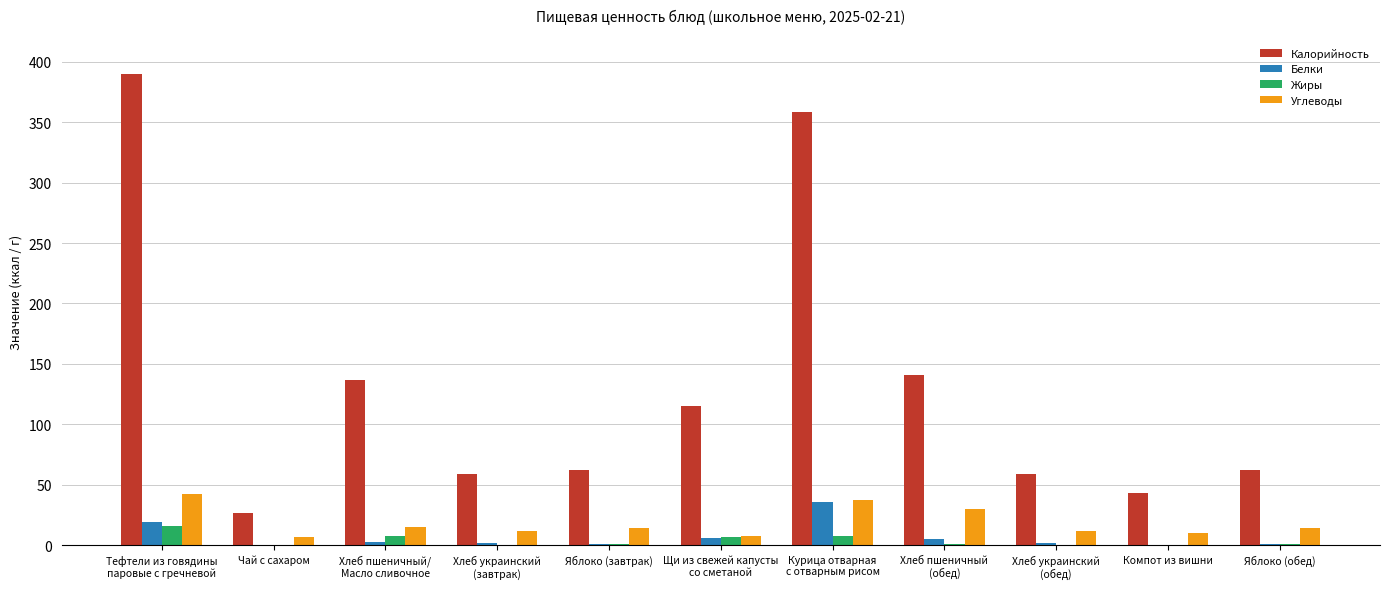

Is the value of Углеводы at Чай с сахаром greater than the value of Белки at Яблоко (обед)?

Yes